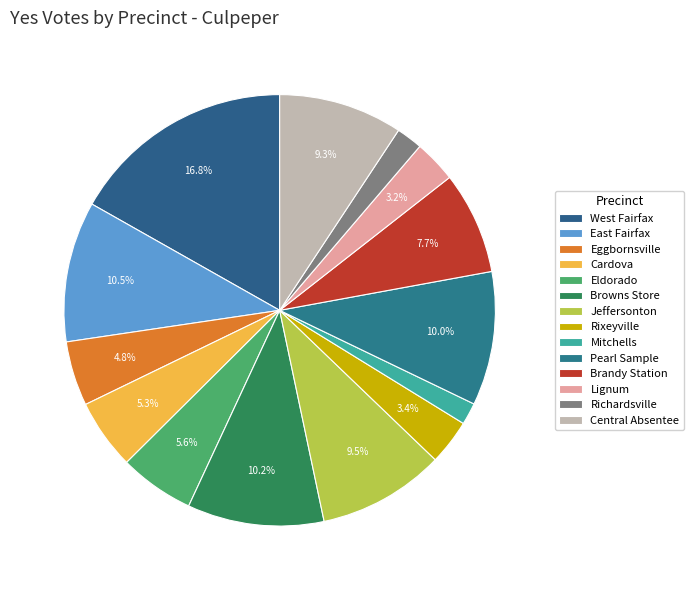

To the nearest percent, what is the difference between the largest and smallest slice percentages?

15%